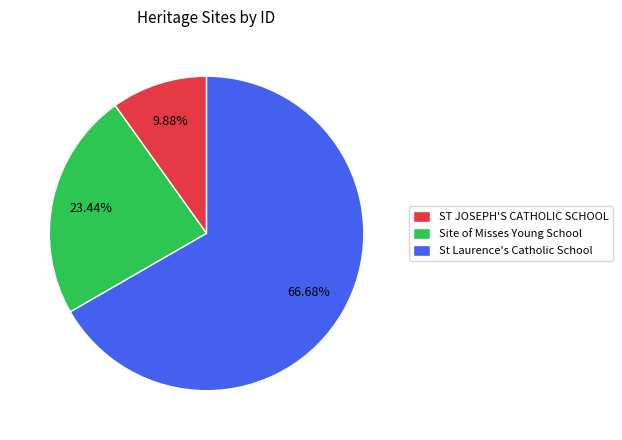

True or false: Site of Misses Young School accounts for 23% of the total.

True